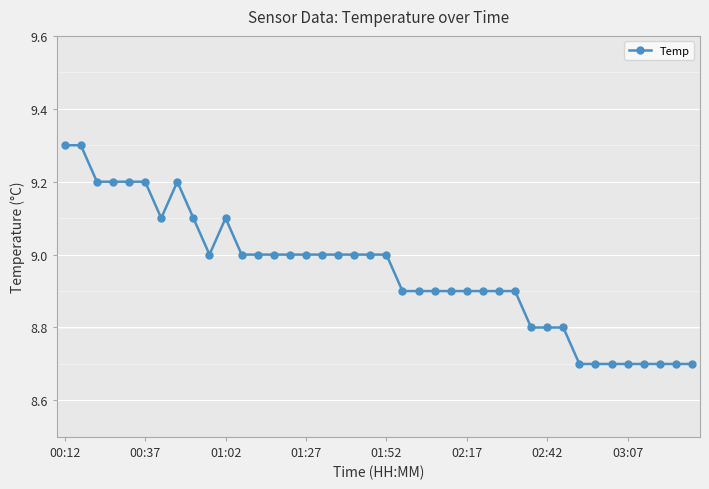

What is the value of the 32nd point from the left?

8.8